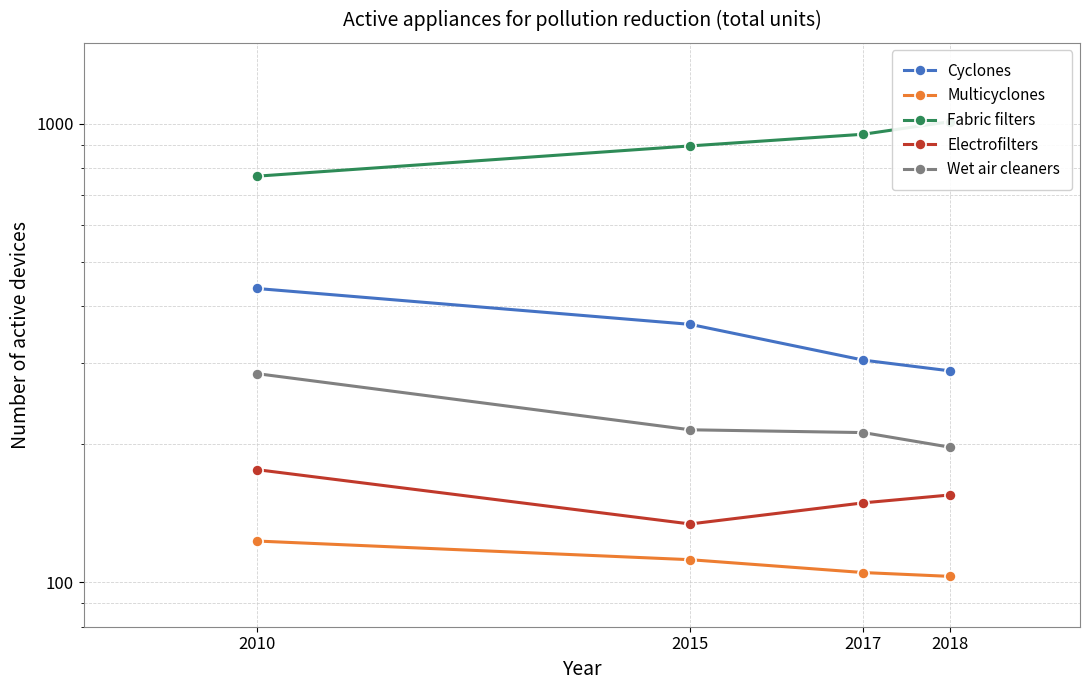

What is the value of the Fabric filters point at the 2nd from the left?

894